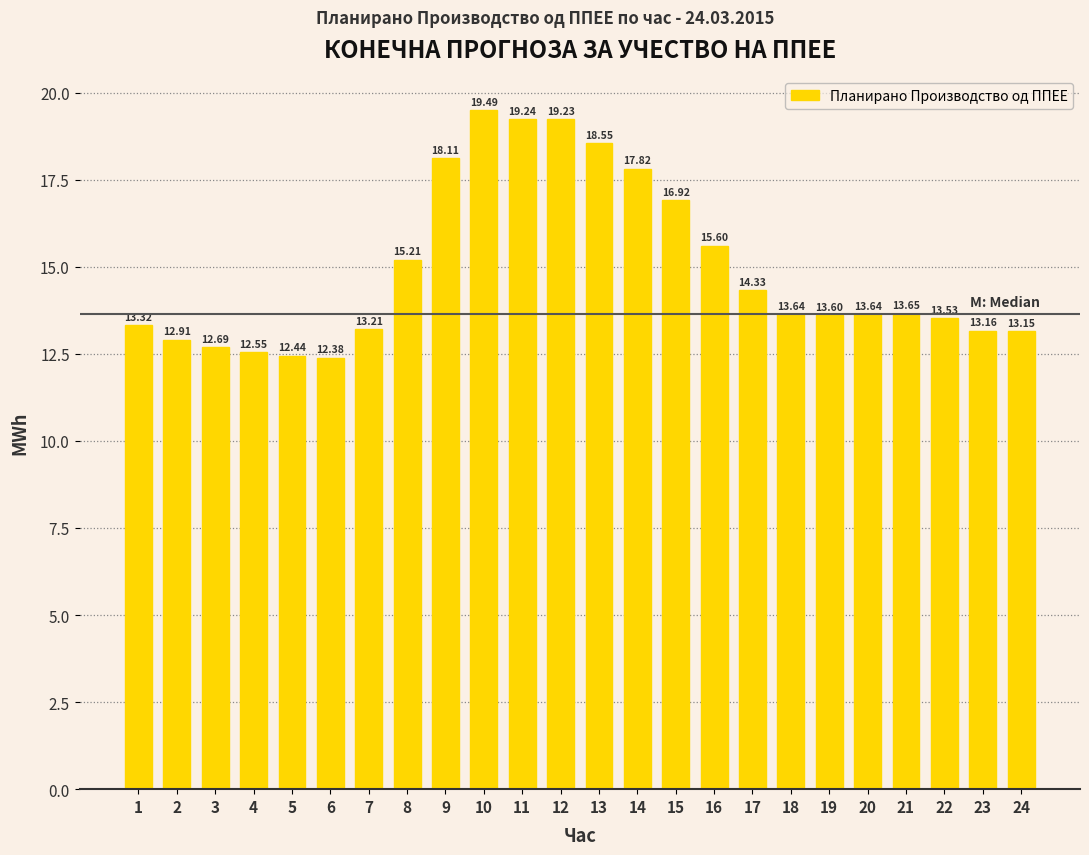

Is it true that the value at 22 is 13.5?

True